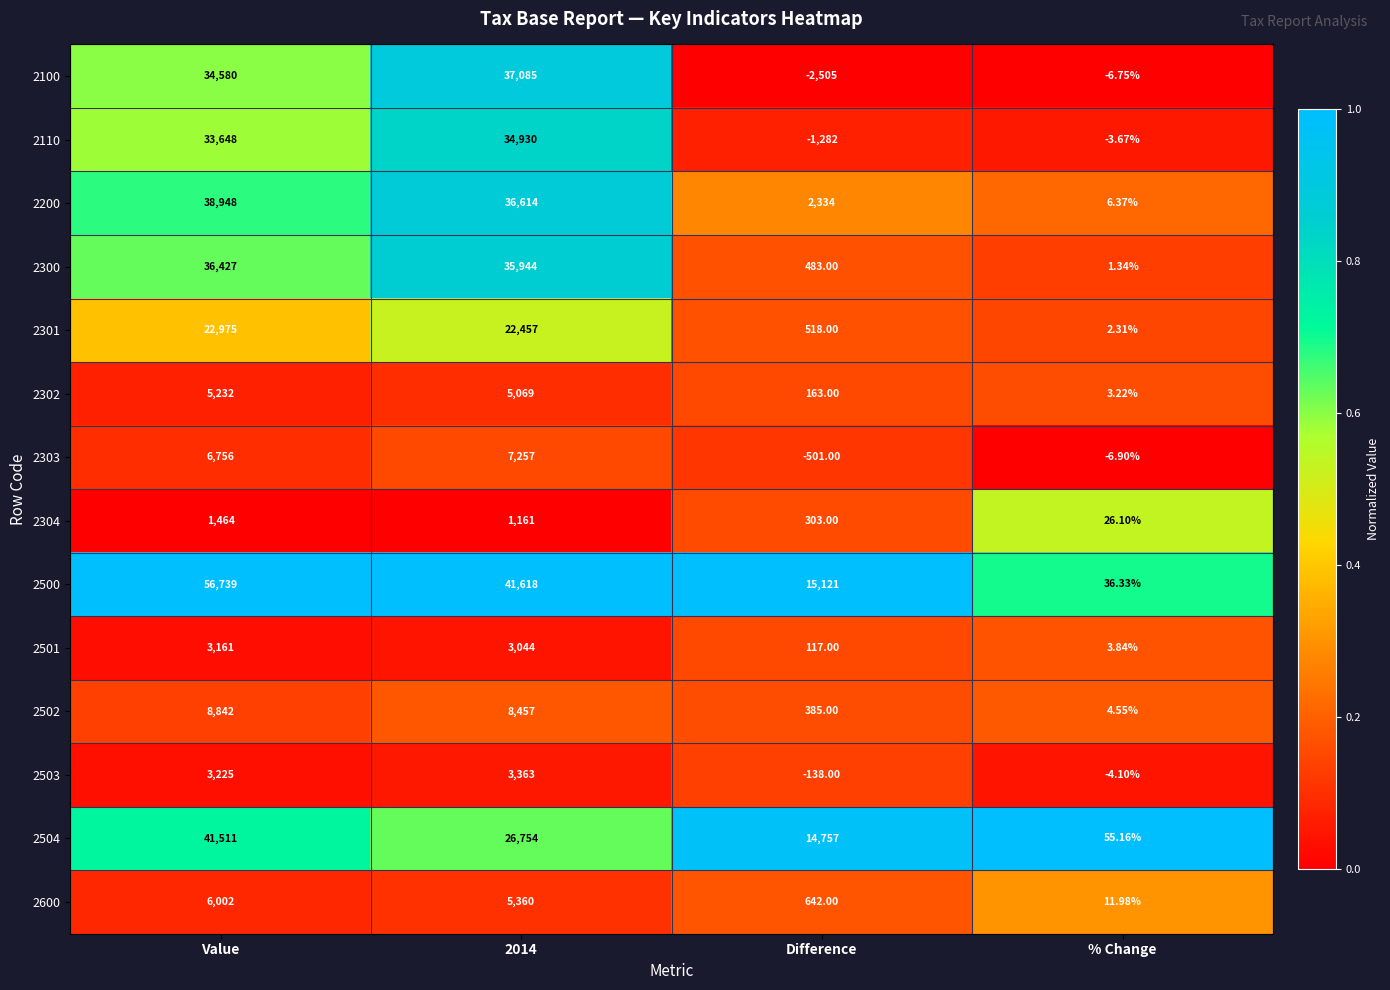

Is the value of 2503 at % Change greater than the value of 2301 at % Change?

No